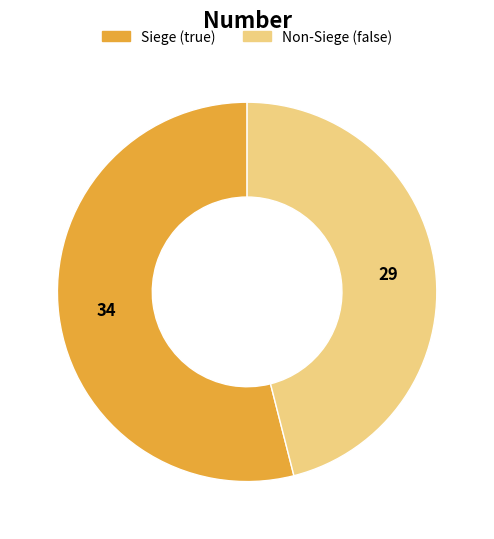

How many segments does this pie chart have?

2